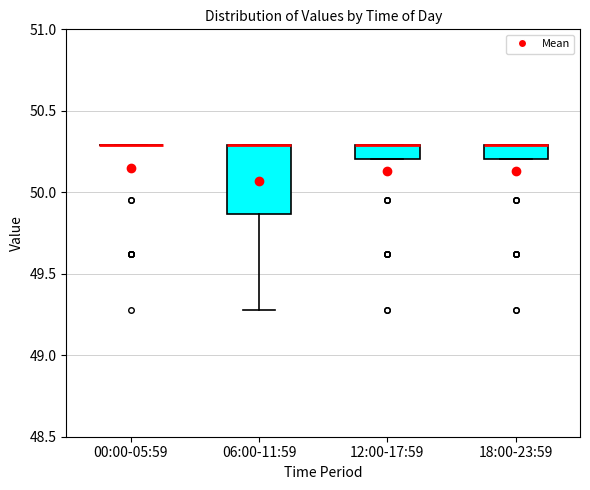

Reading left to right, read every box against the y-axis: the position of its median line, the range the box covers, and the ends of its whiskers. The values are not printed on the chart, so give them approximately, as read against the axis.

00:00-05:59: box collapsed to a line at 50.30, whiskers 50.30 to 50.30
06:00-11:59: median 50.30 (drawn on the box's upper edge), box 49.85 to 50.30, whiskers 49.30 to 50.30
12:00-17:59: median 50.30 (drawn on the box's upper edge), box 50.20 to 50.30, whiskers 50.20 to 50.30
18:00-23:59: median 50.30 (drawn on the box's upper edge), box 50.20 to 50.30, whiskers 50.20 to 50.30